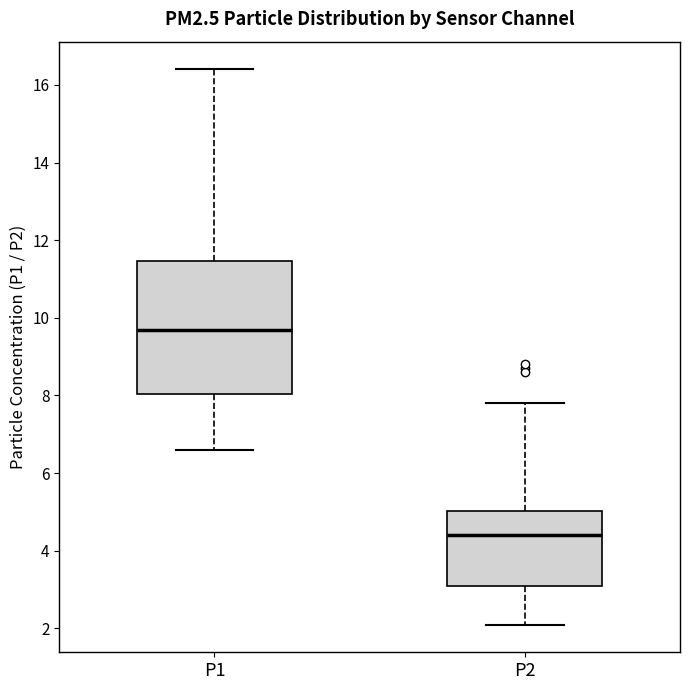

Reading left to right, read every box against the y-axis: the position of its median line, the range the box covers, and the ends of its whiskers. The values are not printed on the chart, so give them approximately, as read against the axis.

P1: median 9.8, box 8.0 to 11.4, whiskers 6.6 to 16.4
P2: median 4.4, box 3.2 to 5.0, whiskers 2.2 to 7.8